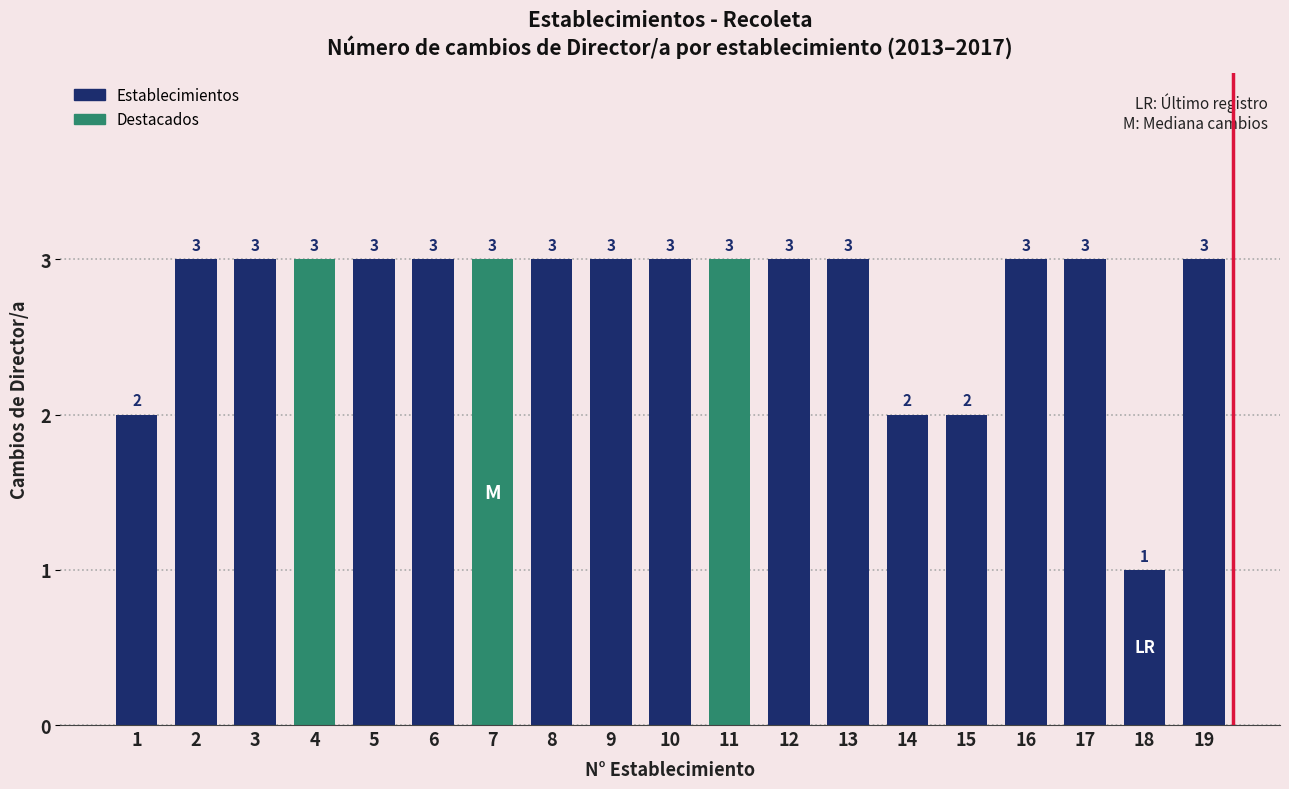

Reading right to left, extract all data points from this chart.

3	1	3	3	2	2	3	3	3	3	3	3	3	3	3	3	3	3	2